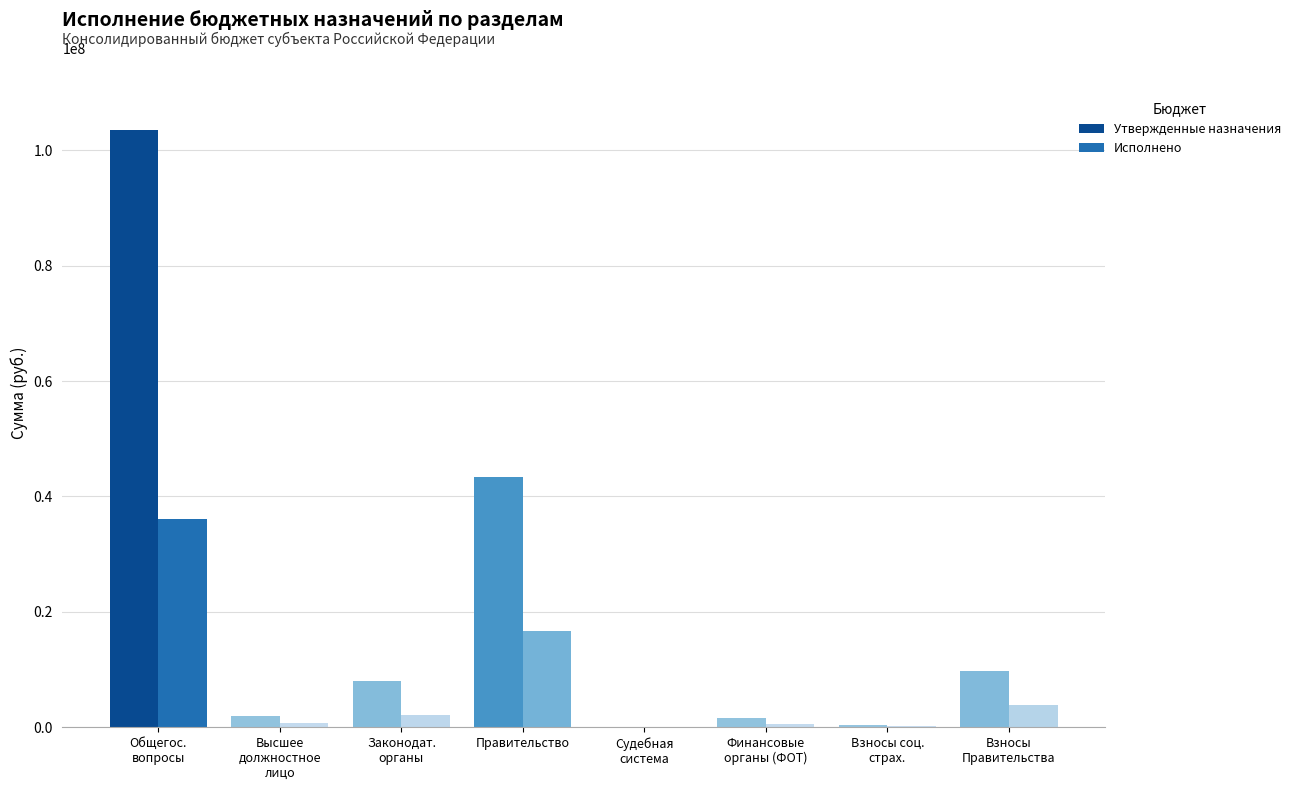

Which series has the largest total across all categories?

Утвержденные назначения